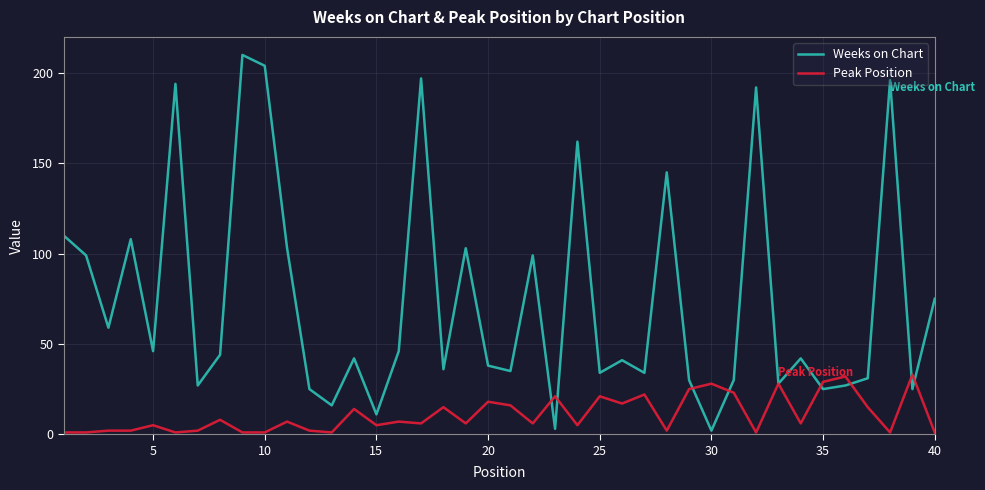

What is the maximum value for Peak Position?

33